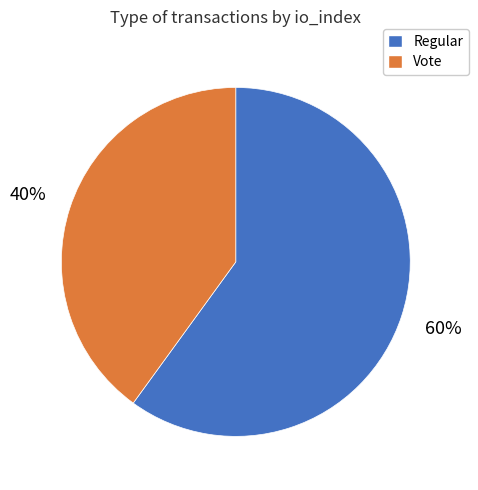

Does Regular represent more than half of the total?

Yes